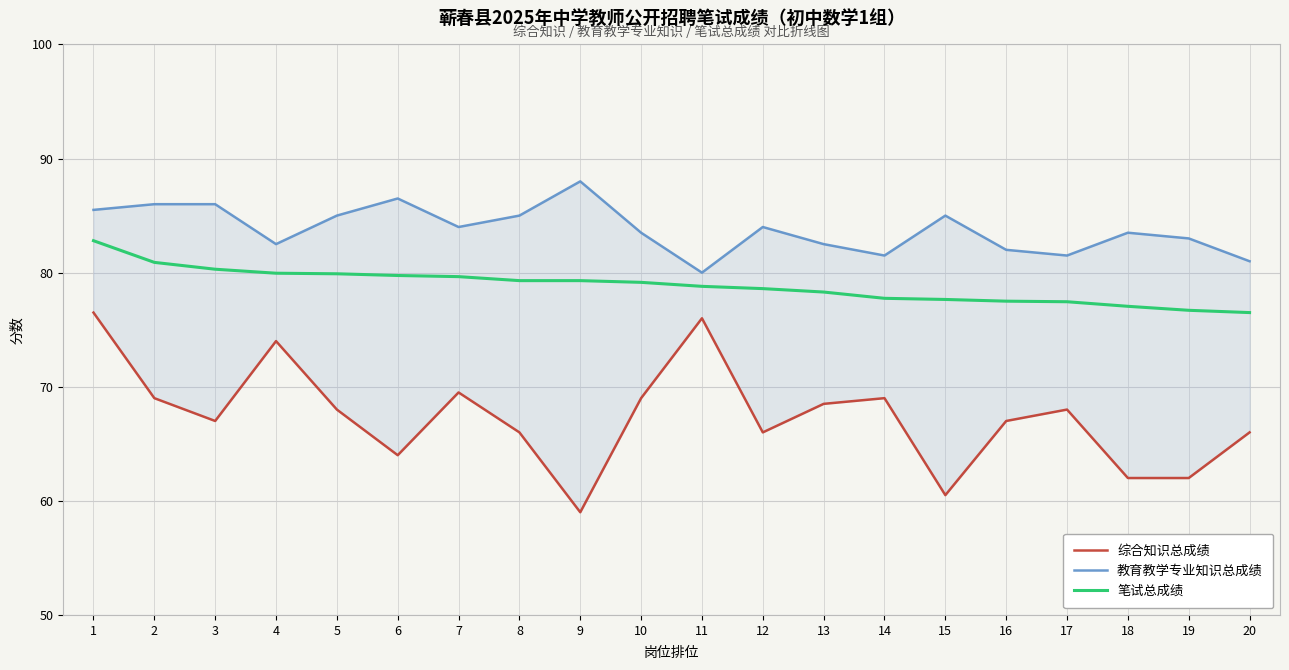

Reading left to right, what are all the values shown in this chart?

综合知识总成绩: 1=76.5	2=69.0	3=67.0	4=74.0	5=68.0	6=64.0	7=69.5	8=66.0	9=59.0	10=69.0	11=76.0	12=66.0	13=68.5	14=69.0	15=60.5	16=67.0	17=68.0	18=62.0	19=62.0	20=66.0
教育教学专业知识总成绩: 1=85.5	2=86.0	3=86.0	4=82.5	5=85.0	6=86.5	7=84.0	8=85.0	9=88.0	10=83.5	11=80.0	12=84.0	13=82.5	14=81.5	15=85.0	16=82.0	17=81.5	18=83.5	19=83.0	20=81.0
笔试总成绩: 1=82.8	2=80.9	3=80.3	4=80.0	5=79.9	6=79.8	7=79.7	8=79.3	9=79.3	10=79.2	11=78.8	12=78.6	13=78.3	14=77.8	15=77.7	16=77.5	17=77.5	18=77.0	19=76.7	20=76.5